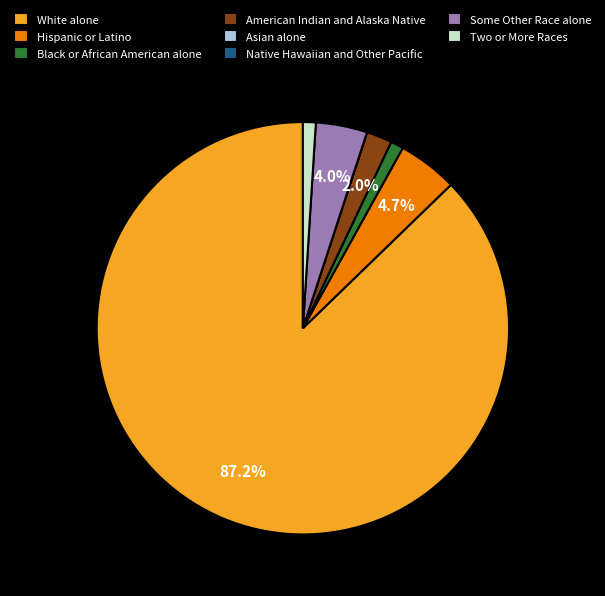

Between Two or More Races and Hispanic or Latino, which is larger?

Hispanic or Latino